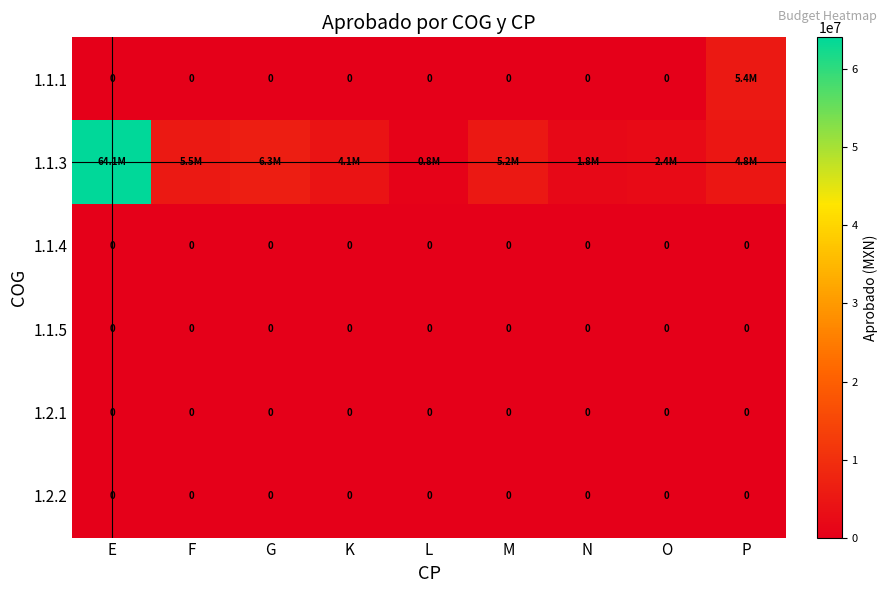

True or false: 1.2.1 has a value of 0 at E.

True